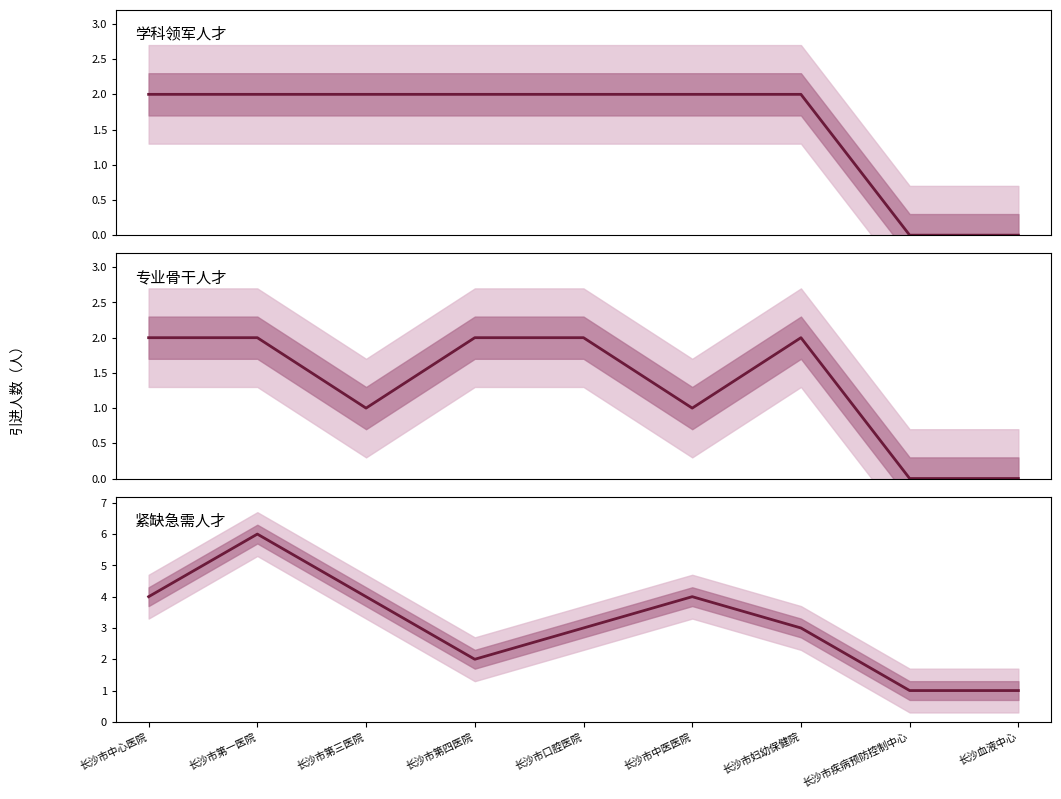

True or false: 紧缺急需人才 and 专业骨干人才 intersect in this chart.

False